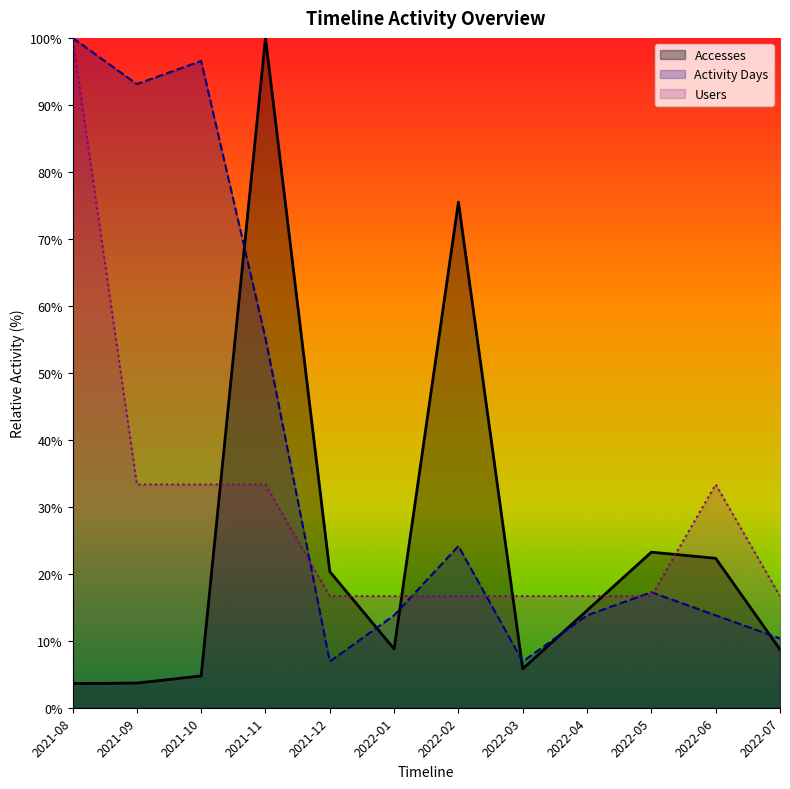

True or false: Accesses has a value of 3.2 at 2022-04.

False